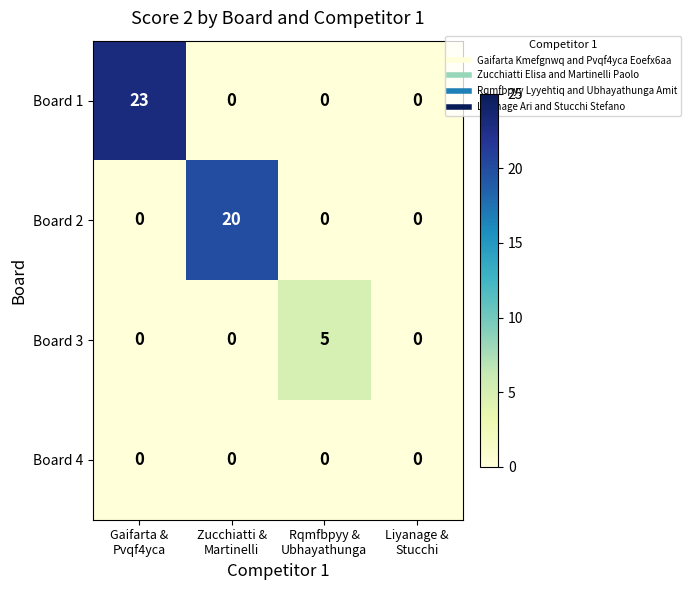

Which series has the largest range (max minus min)?

Board 1